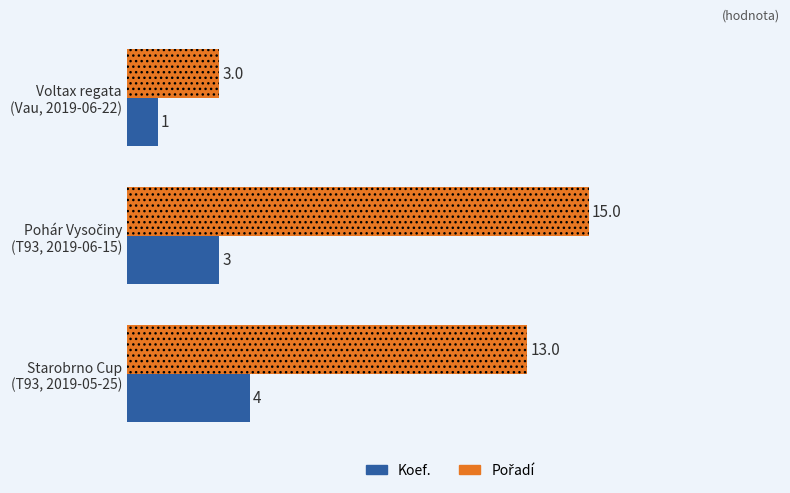

How many Koef. values are between 1 and 4?

3